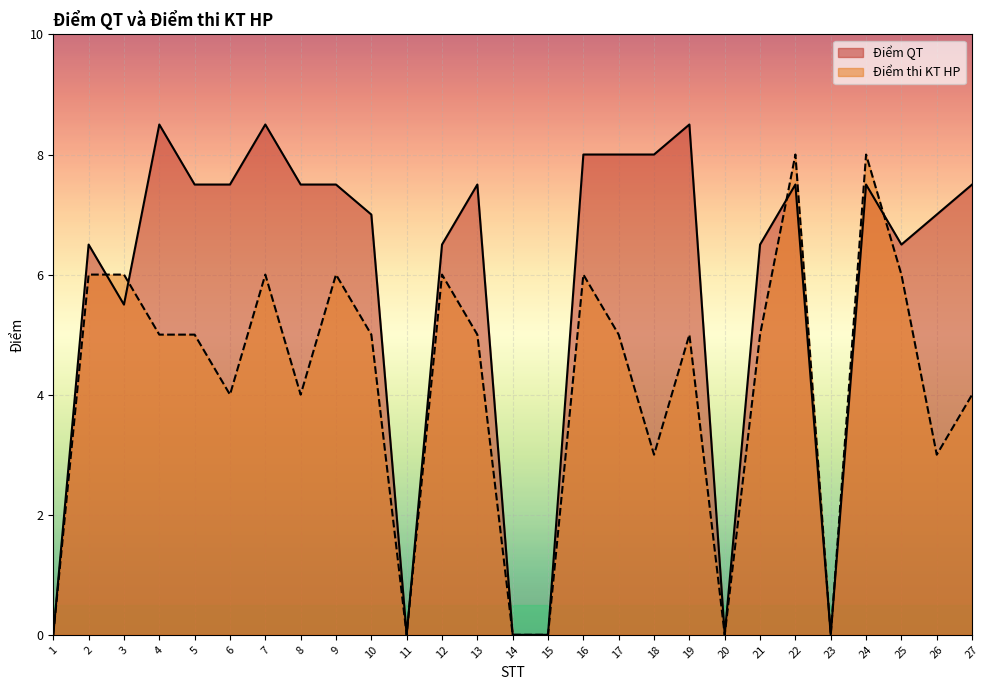

At which label does Điểm thi KT HP reach its minimum?

1